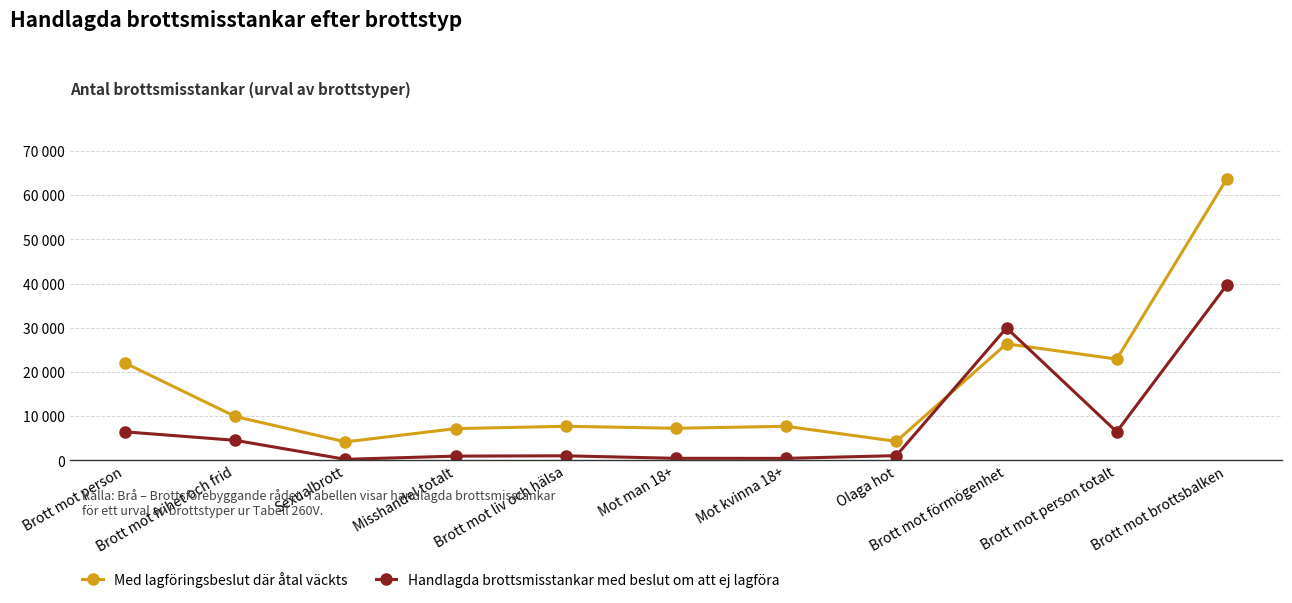

What are all the series names shown in the legend?

Med lagföringsbeslut där åtal väckts, Handlagda brottsmisstankar med beslut om att ej lagföra